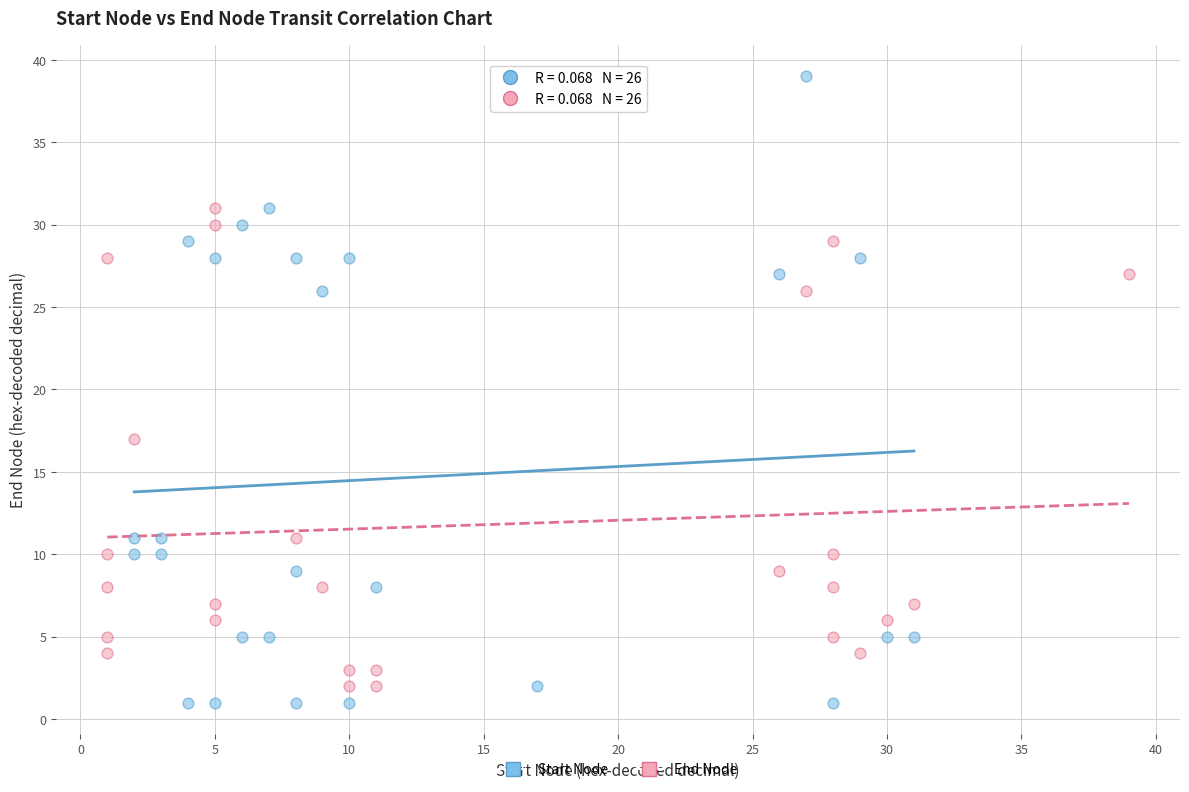

Which series contains the highest Y value?

Start Node